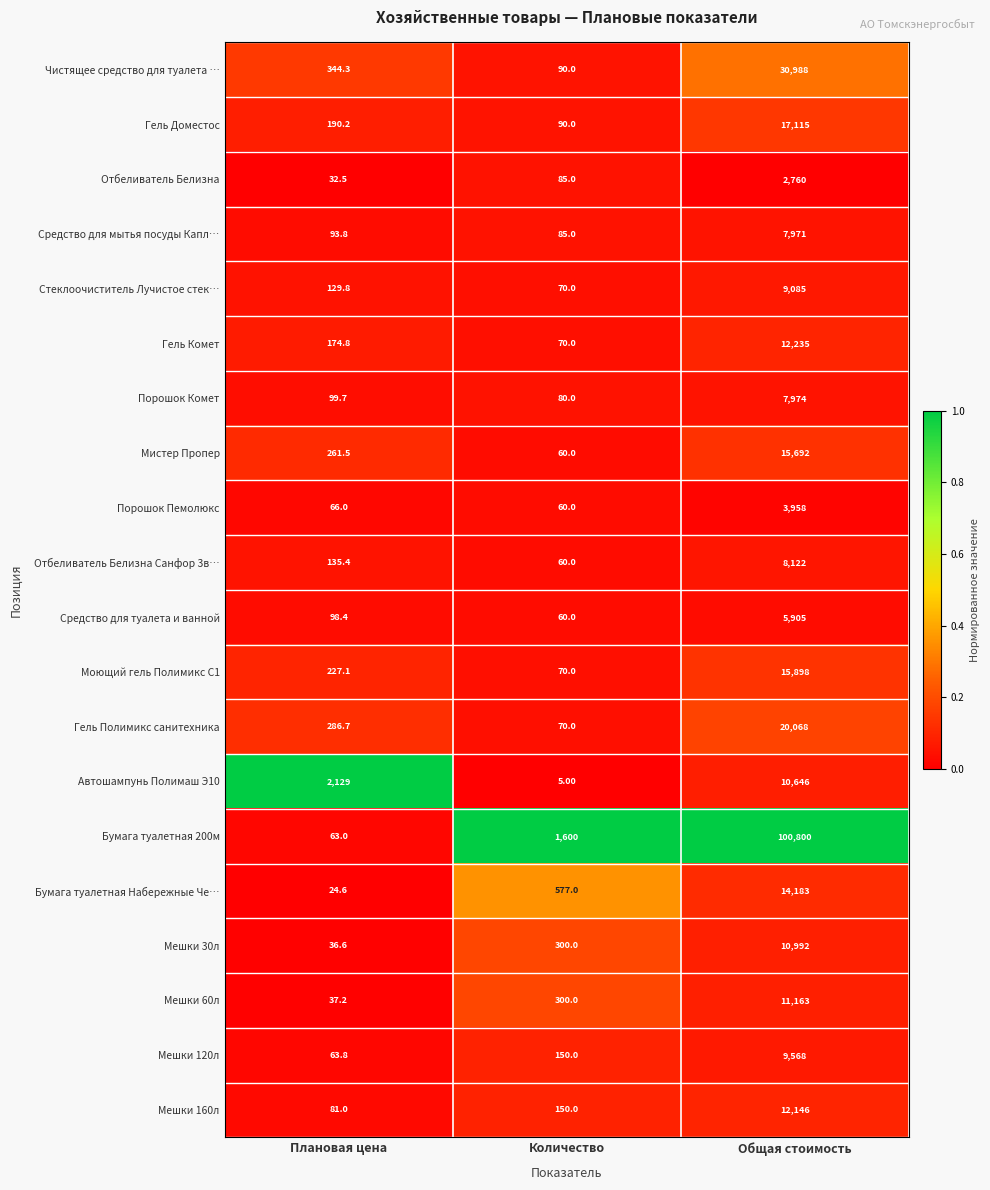

Which series has the largest range (max minus min)?

Бумага туалетная 200м